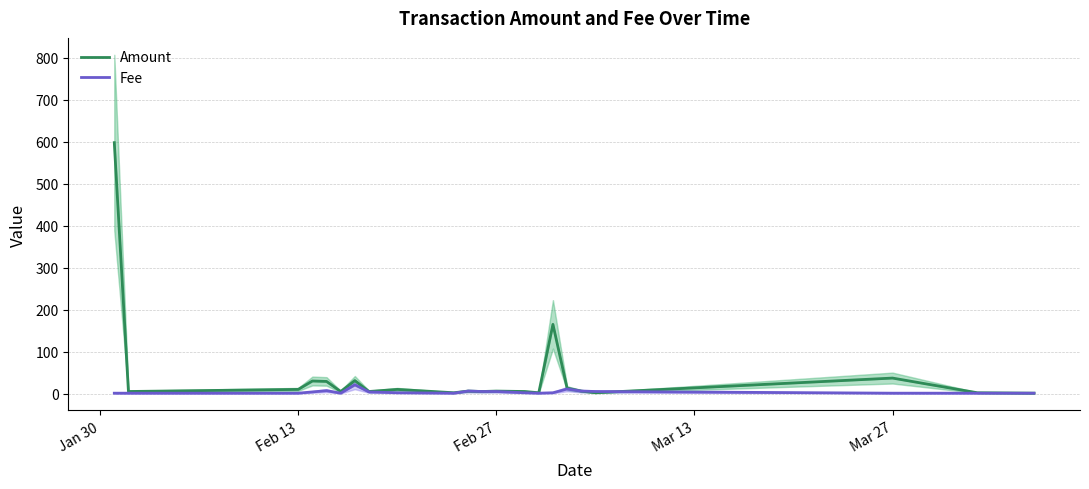

Does the chart display data point markers on the line(s)?

No